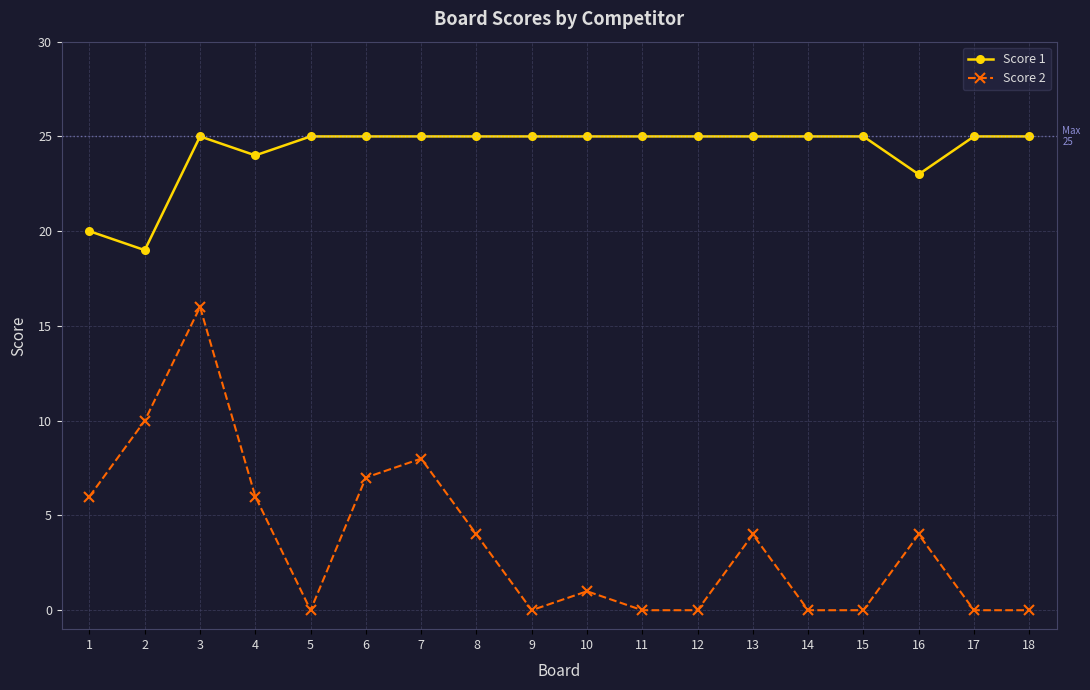

Reading left to right, extract all data points from this chart.

Score 1: 1=20	2=19	3=25	4=24	5=25	6=25	7=25	8=25	9=25	10=25	11=25	12=25	13=25	14=25	15=25	16=23	17=25	18=25
Score 2: 1=6	2=10	3=16	4=6	5=0	6=7	7=8	8=4	9=0	10=1	11=0	12=0	13=4	14=0	15=0	16=4	17=0	18=0